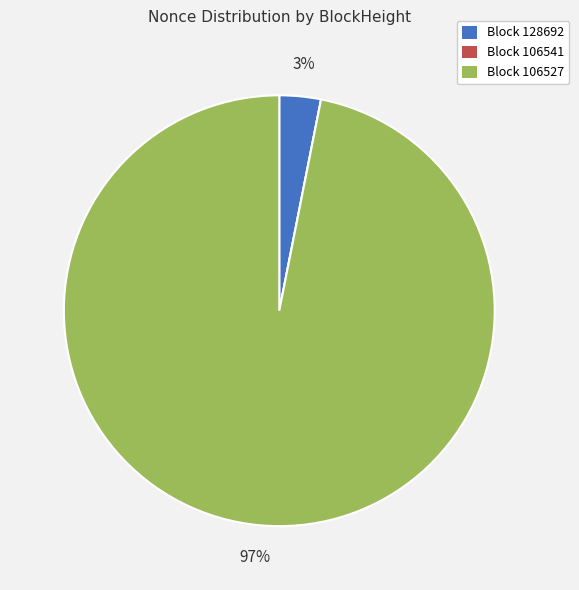

Which slice is the largest?

Block 106527